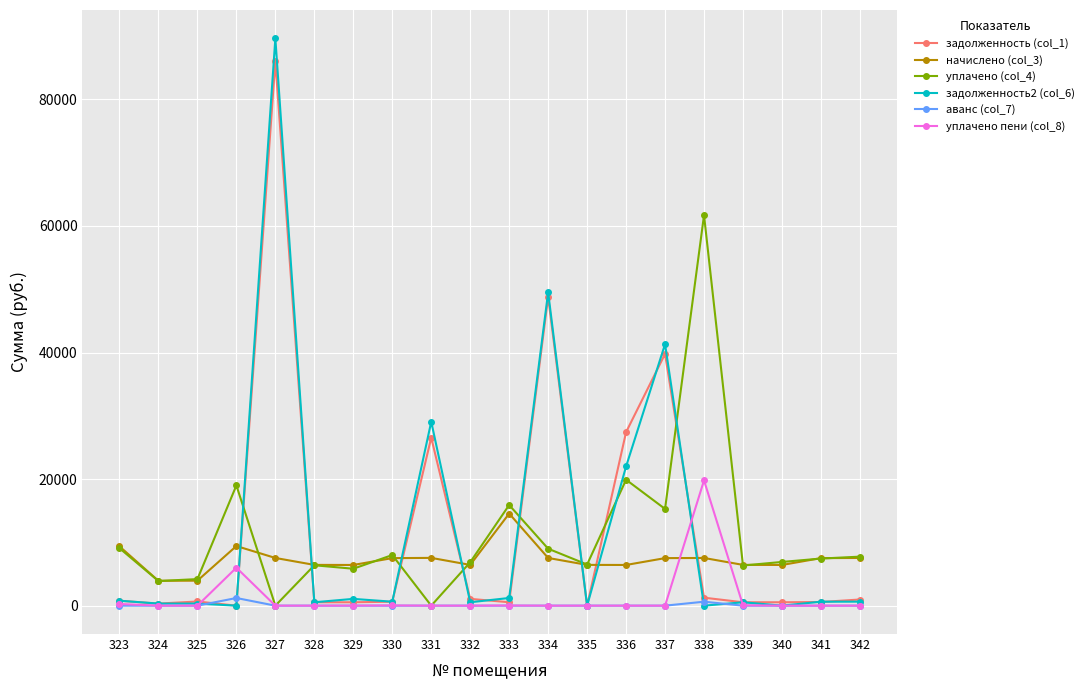

List the series in order of their peak value, lowest first.

аванс (col_7), начислено (col_3), уплачено пени (col_8), уплачено (col_4), задолженность (col_1), задолженность2 (col_6)